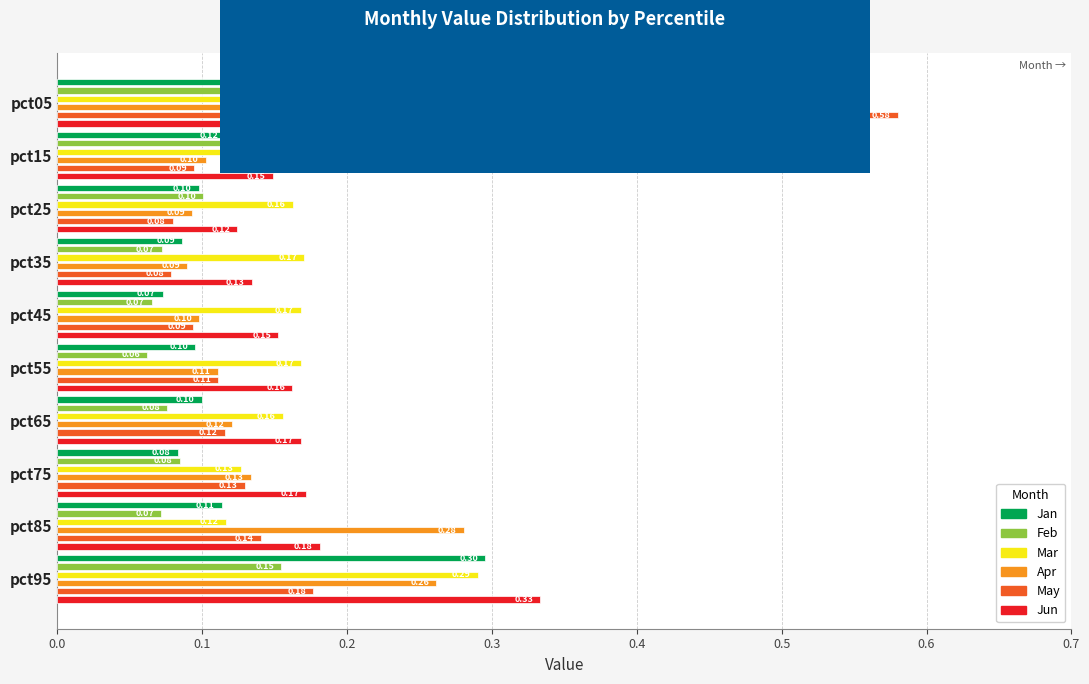

Is it true that Apr equals 0.1 at pct45?

True